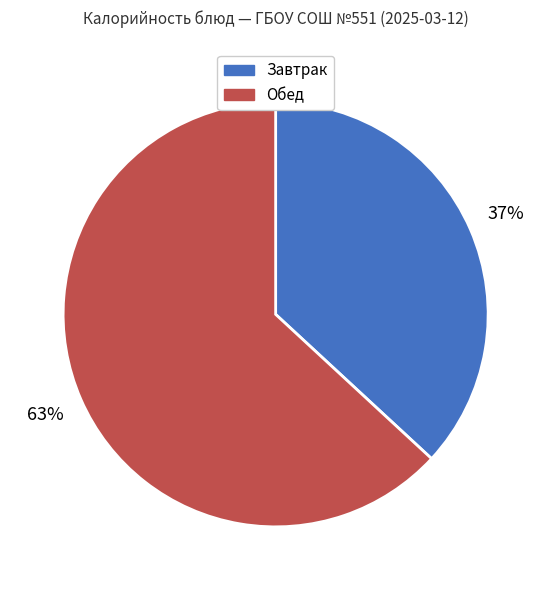

What is the smallest slice in the pie chart?

Завтрак